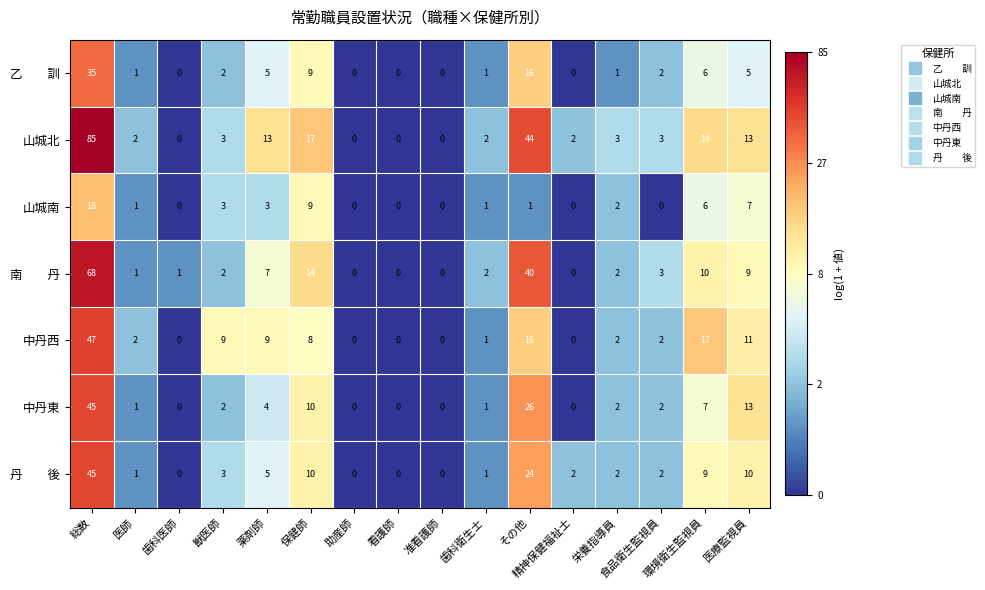

Which series has the largest range (max minus min)?

山城北